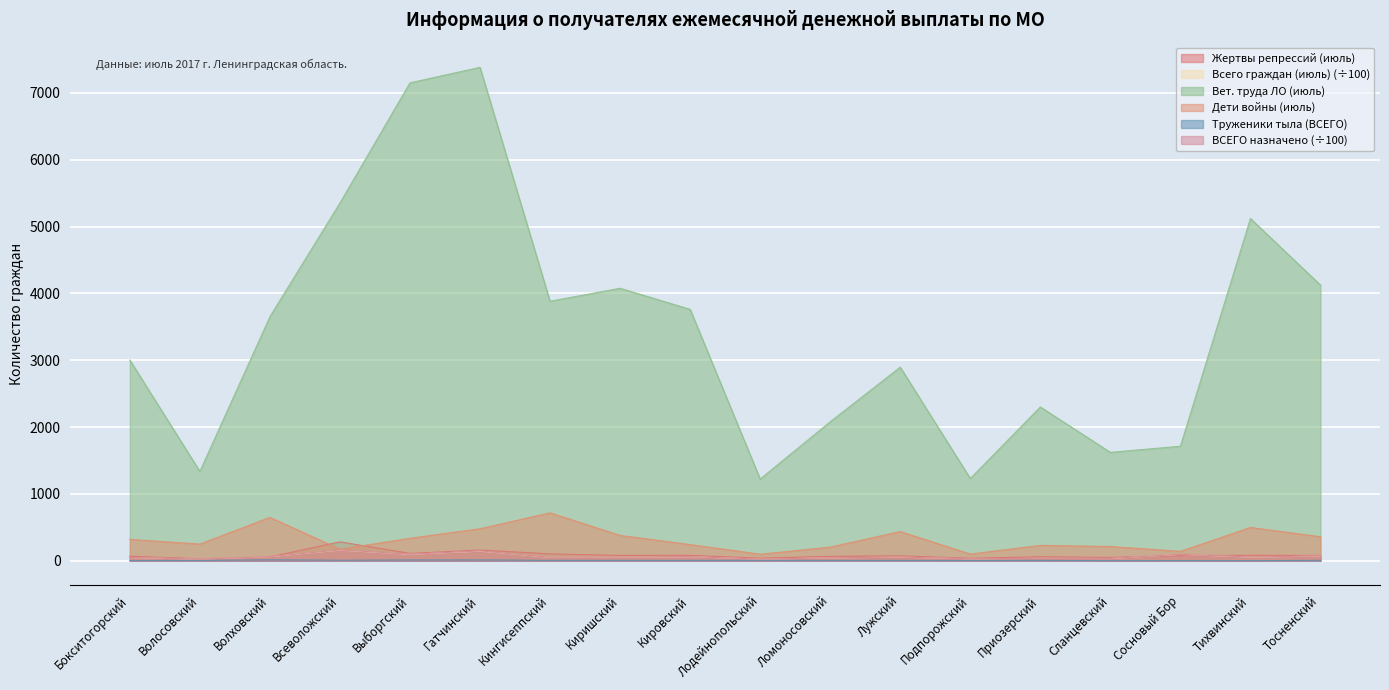

What is the label of the 10th point from the right?

Кировский